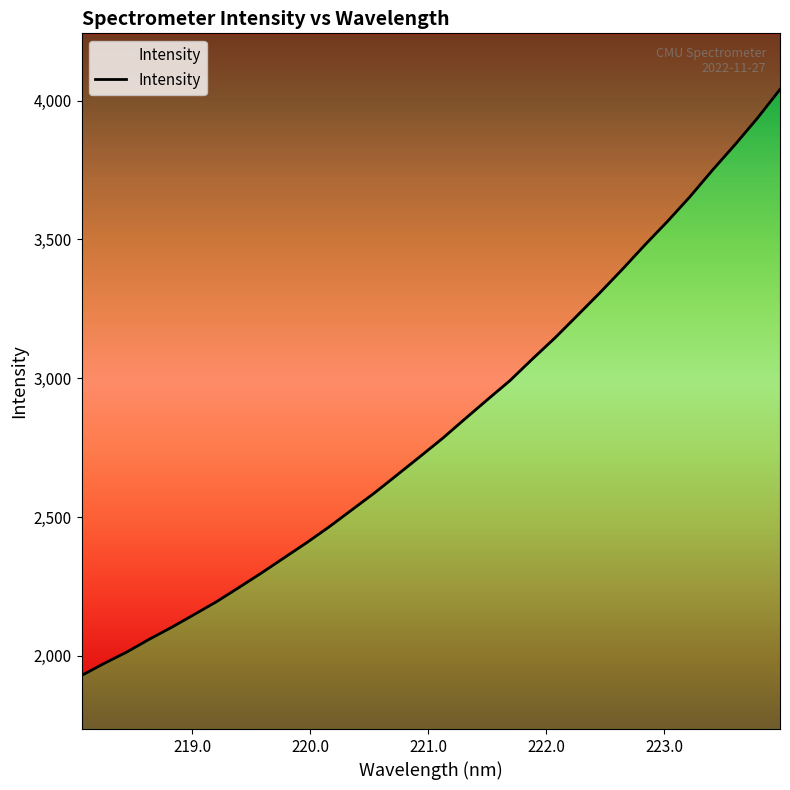

What is the sum of all values?

90638.3